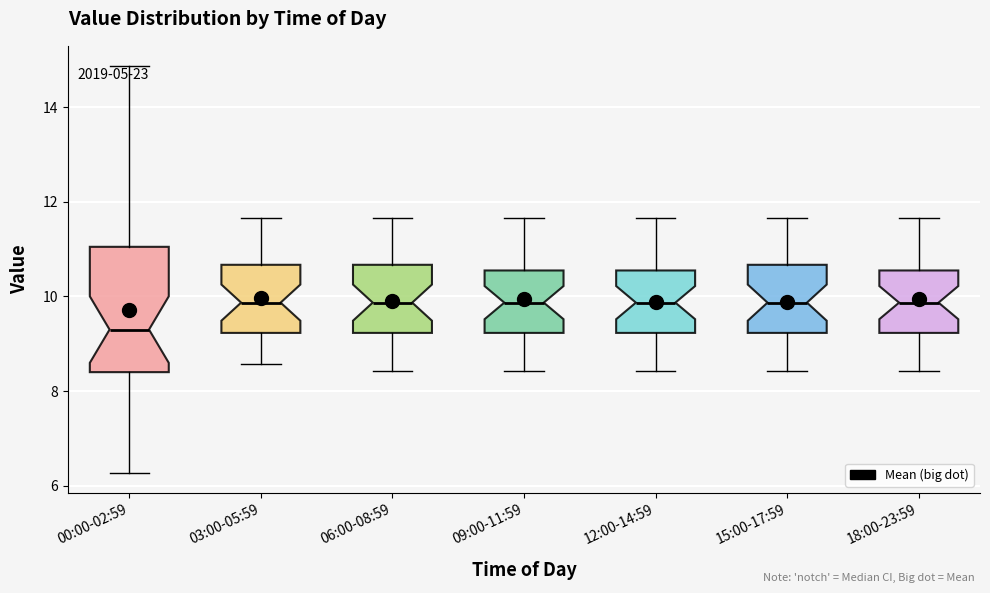

Reading left to right, read every box against the y-axis: the position of its median line, the range the box covers, and the ends of its whiskers. The values are not printed on the chart, so give them approximately, as read against the axis.

00:00-02:59: median 9.4, box 8.4 to 11.0, whiskers 6.2 to 14.8
03:00-05:59: median 9.8, box 9.2 to 10.6, whiskers 8.6 to 11.6
06:00-08:59: median 9.8, box 9.2 to 10.6, whiskers 8.4 to 11.6
09:00-11:59: median 9.8, box 9.2 to 10.6, whiskers 8.4 to 11.6
12:00-14:59: median 9.8, box 9.2 to 10.6, whiskers 8.4 to 11.6
15:00-17:59: median 9.8, box 9.2 to 10.6, whiskers 8.4 to 11.6
18:00-23:59: median 9.8, box 9.2 to 10.6, whiskers 8.4 to 11.6